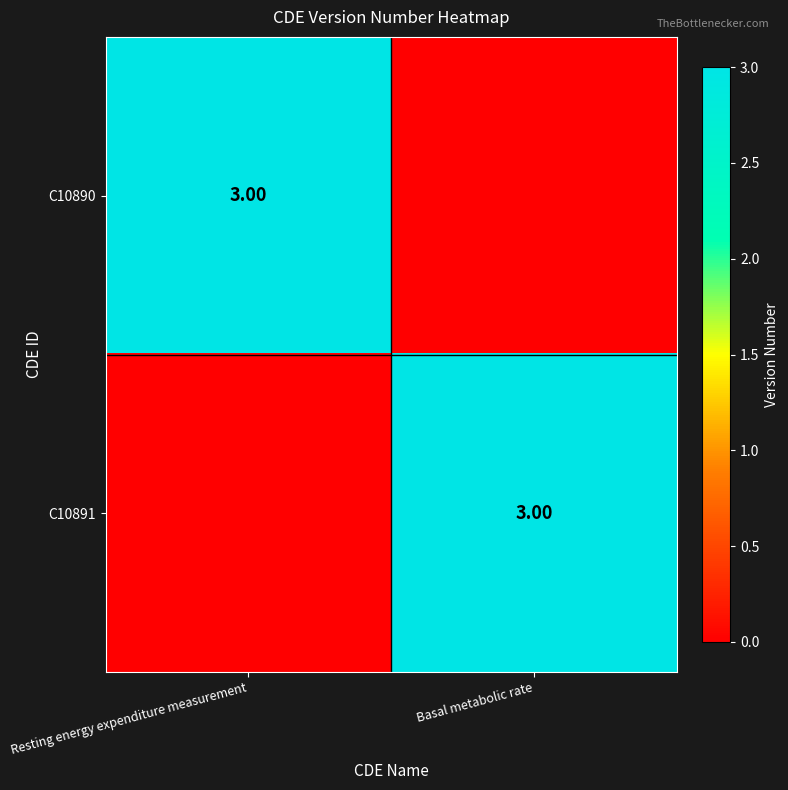

The C10890 series shows 4 at Resting energy expenditure measurement. True or false?

False